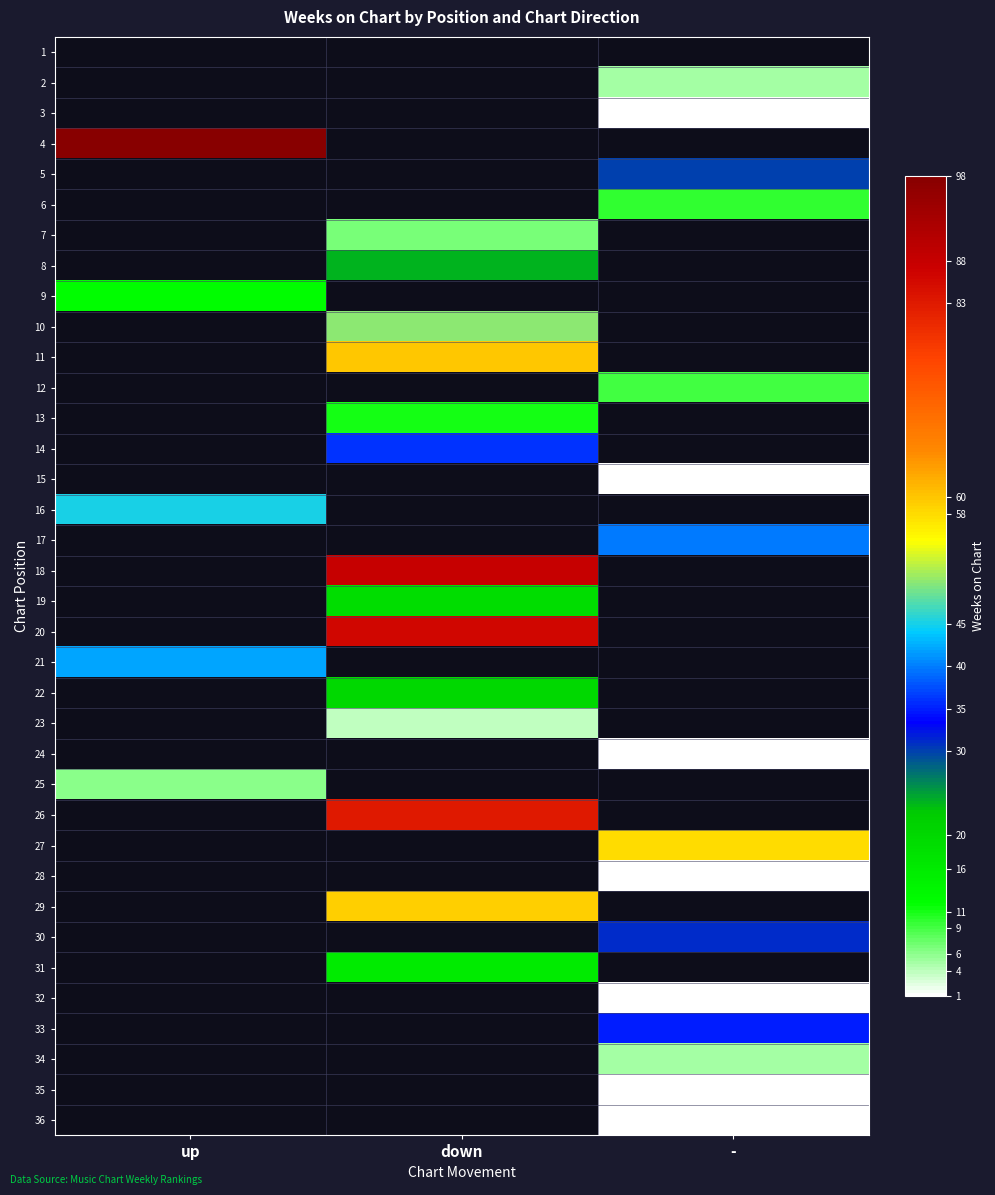

Reading right to left, what are all the values shown in this chart?

1: -=0	down=0	up=0
2: -=5	down=0	up=0
3: -=1	down=0	up=0
4: -=0	down=0	up=98
5: -=30	down=0	up=0
6: -=10	down=0	up=0
7: -=0	down=7	up=0
8: -=0	down=24	up=0
9: -=0	down=0	up=12
10: -=0	down=50	up=0
11: -=0	down=60	up=0
12: -=9	down=0	up=0
13: -=0	down=11	up=0
14: -=0	down=36	up=0
15: -=1	down=0	up=0
16: -=0	down=0	up=45
17: -=40	down=0	up=0
18: -=0	down=88	up=0
19: -=0	down=19	up=0
20: -=0	down=86	up=0
21: -=0	down=0	up=42
22: -=0	down=20	up=0
23: -=0	down=4	up=0
24: -=1	down=0	up=0
25: -=0	down=0	up=6
26: -=0	down=83	up=0
27: -=58	down=0	up=0
28: -=1	down=0	up=0
29: -=0	down=59	up=0
30: -=31	down=0	up=0
31: -=0	down=16	up=0
32: -=1	down=0	up=0
33: -=35	down=0	up=0
34: -=5	down=0	up=0
35: -=1	down=0	up=0
36: -=1	down=0	up=0